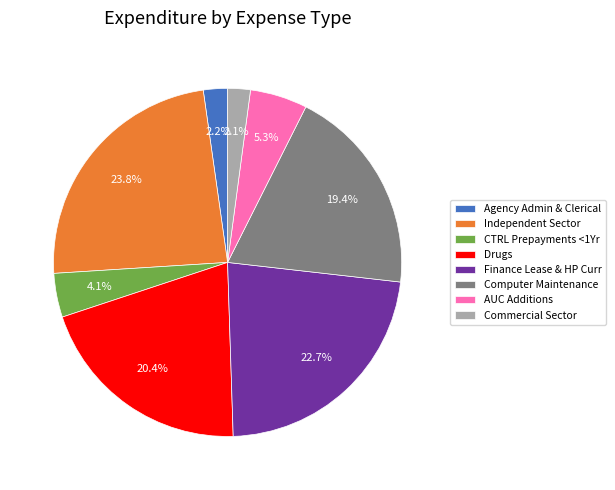

What is the largest slice in the pie chart?

Independent Sector